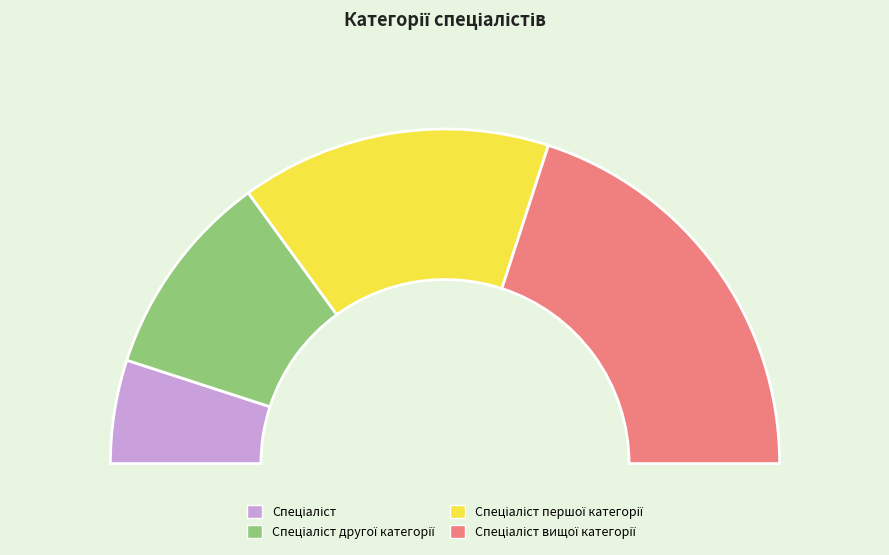

What is the total percentage of Спеціаліст першої категорії and Спеціаліст?

40.0%